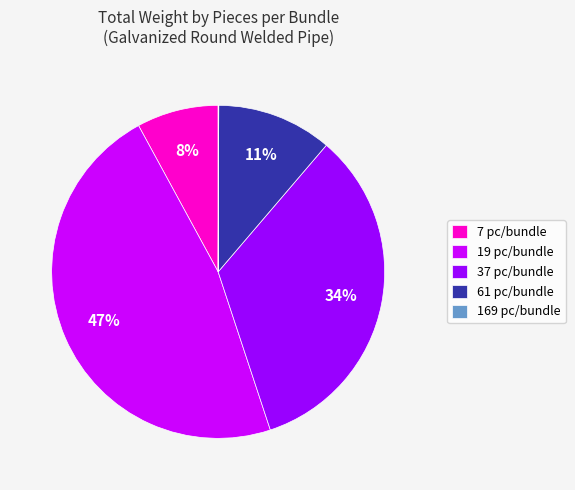

Does any single category account for the majority?

No